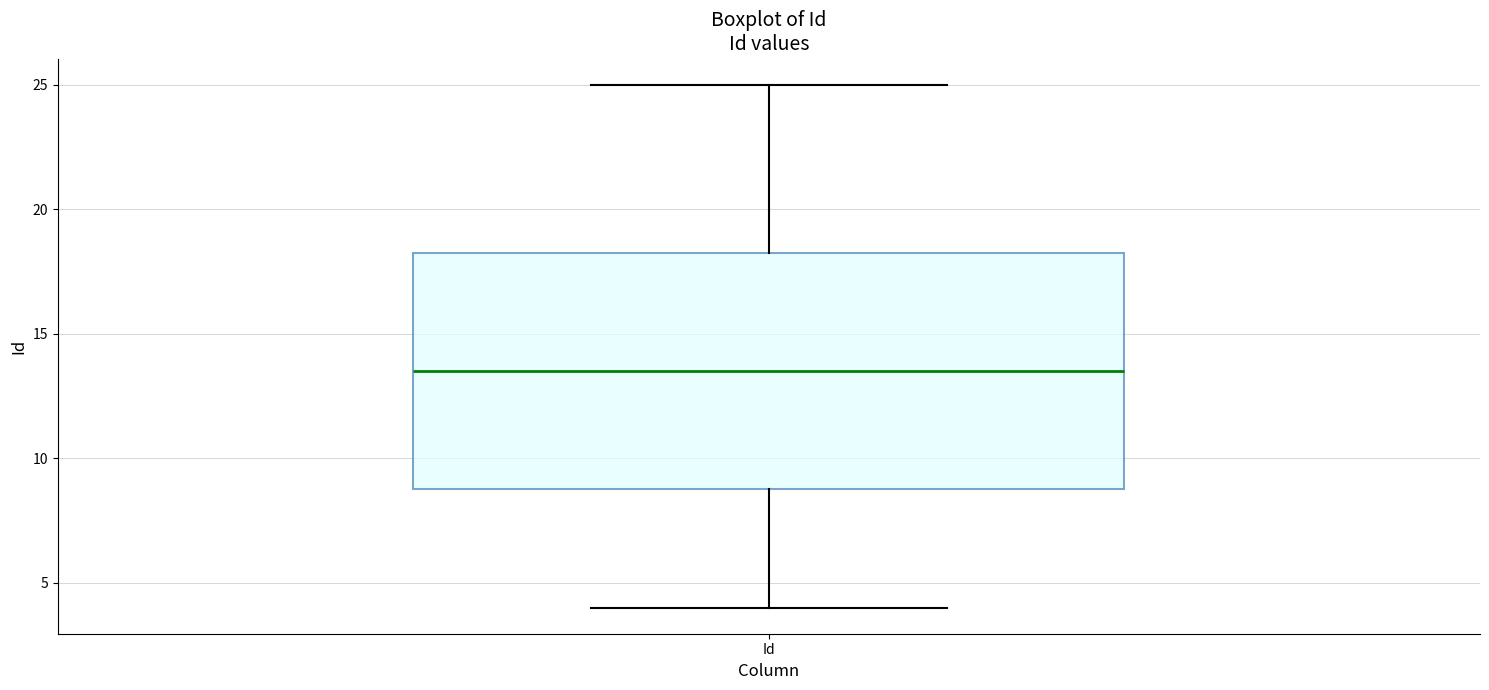

Where does the lower whisker of the box for Id end on the y-axis? The values are not printed on the chart, so give them approximately, as read against the axis.

4.0